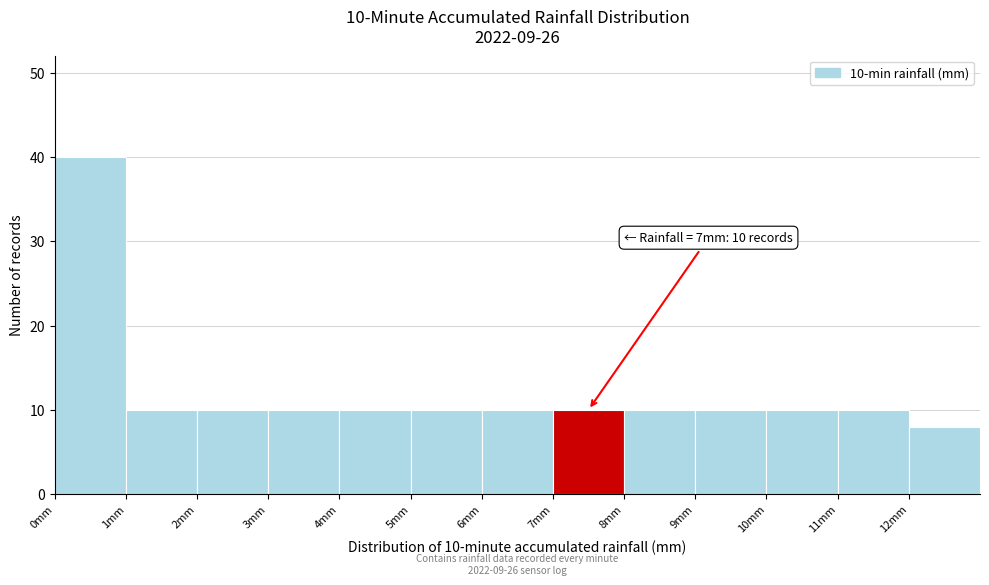

Over which range of the x-axis is the bar tallest?

0 to 1